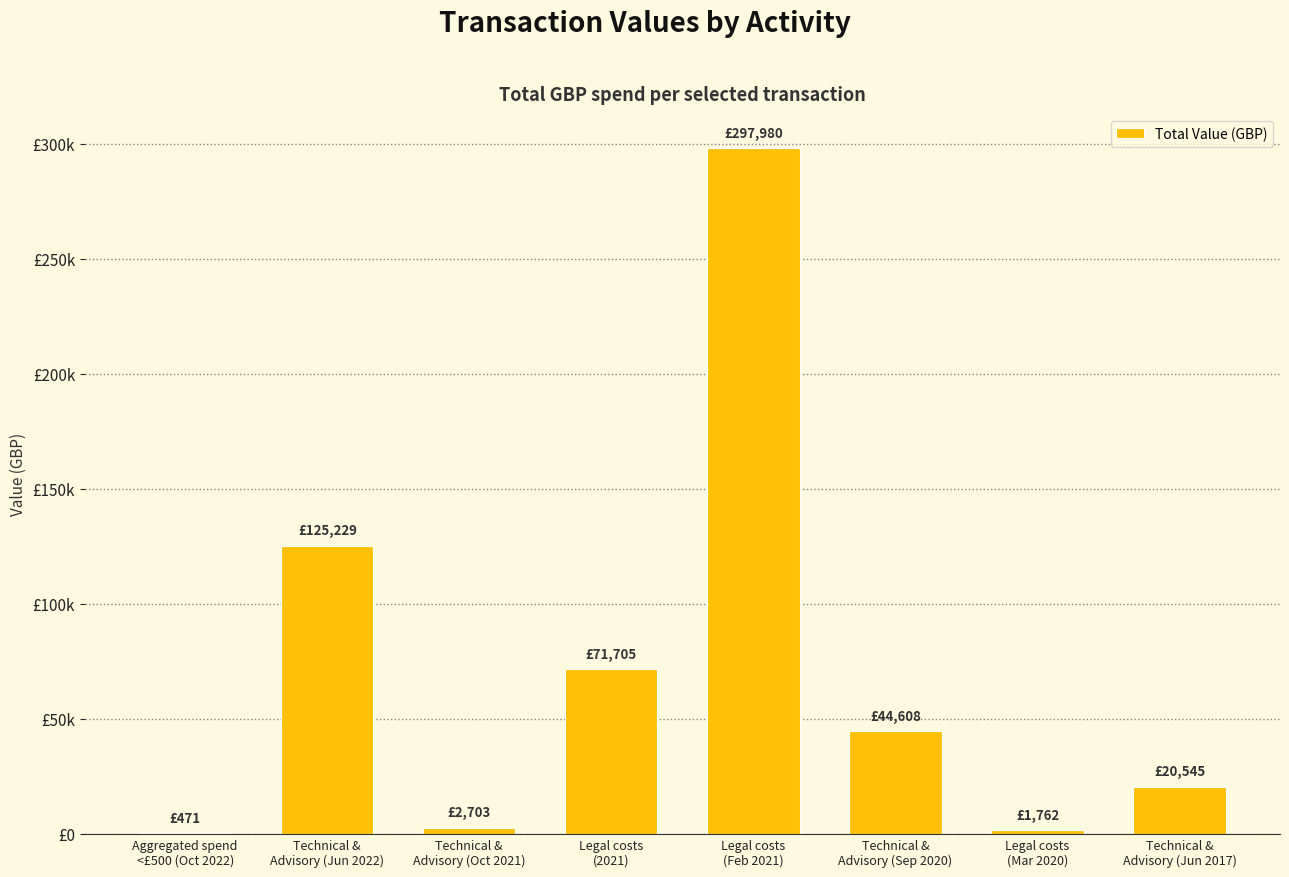

What is the sum of all values?

565003